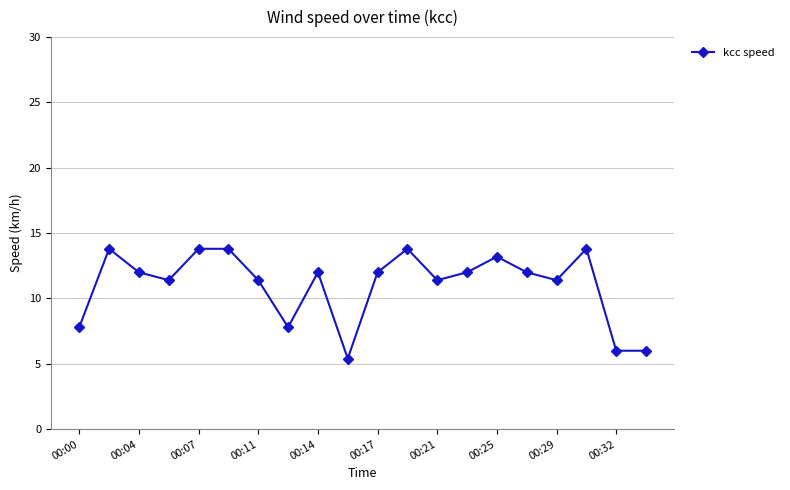

What is the value of the 17th point from the left?

11.4